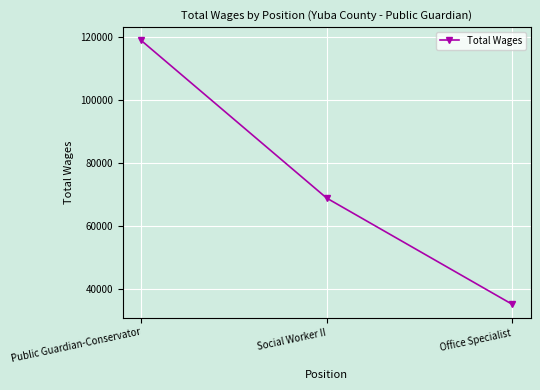

Reading right to left, what are all the values shown in this chart?

35121	68822	118852